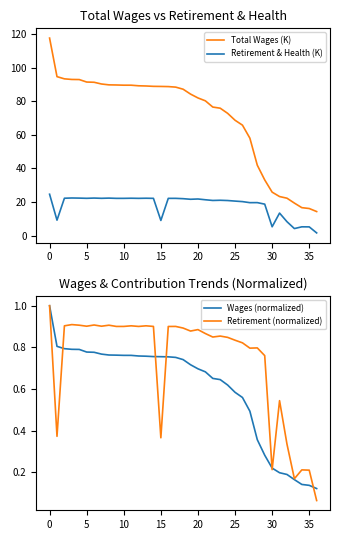

True or false: Retirement (normalized) has more than 1 points higher than both neighbors.

True